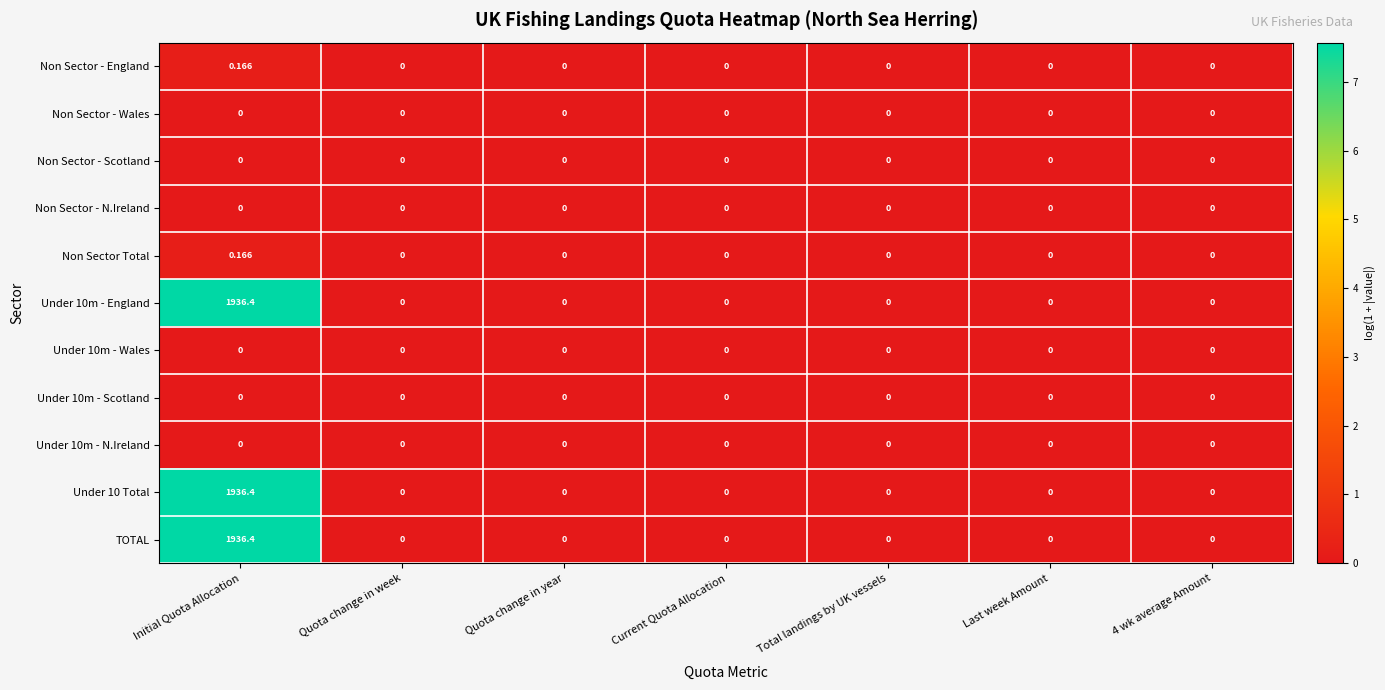

At which category does the chart reach its peak across all series?

Initial Quota Allocation